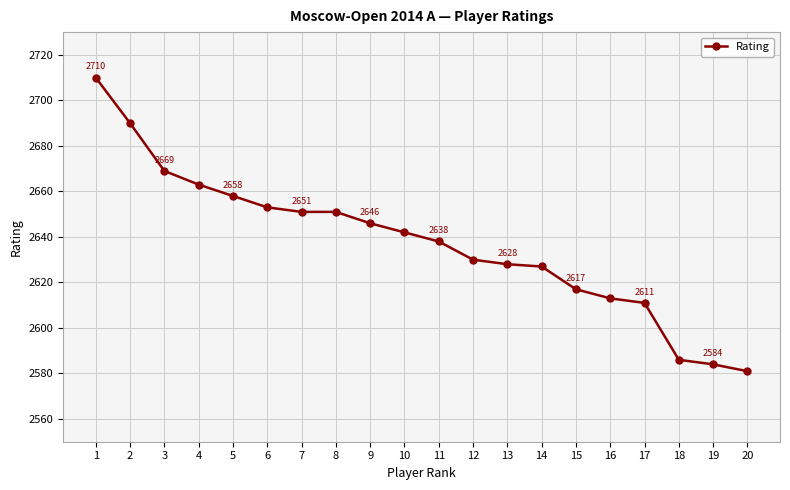

Approximately how many times larger is the value at 11 compared to 5?

1.0